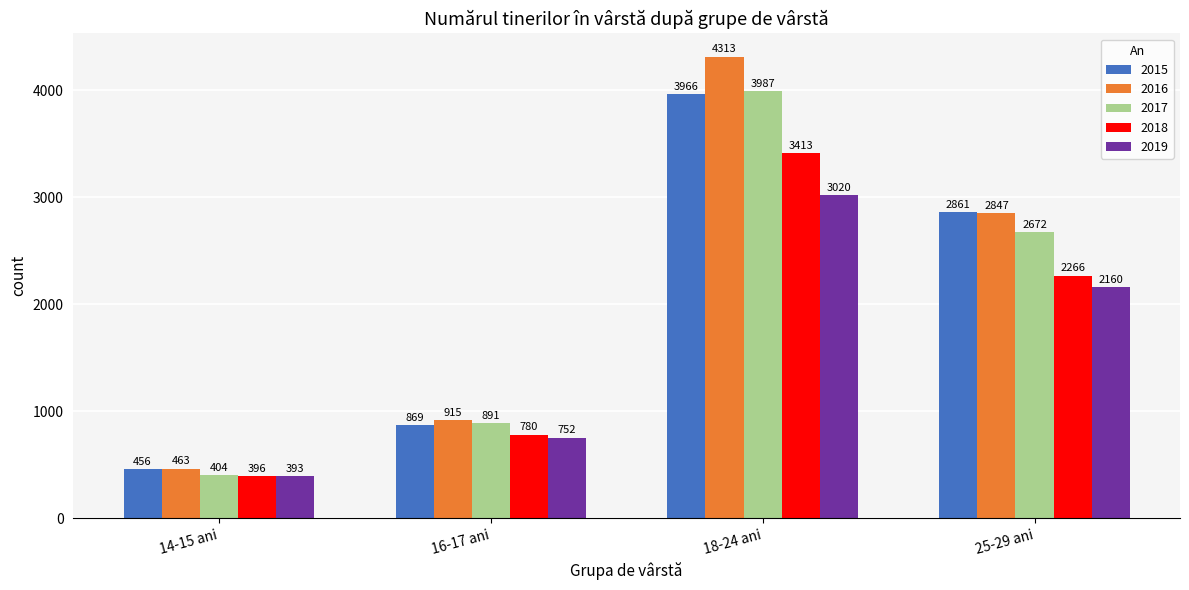

What position from the right is 25-29 ani?

1